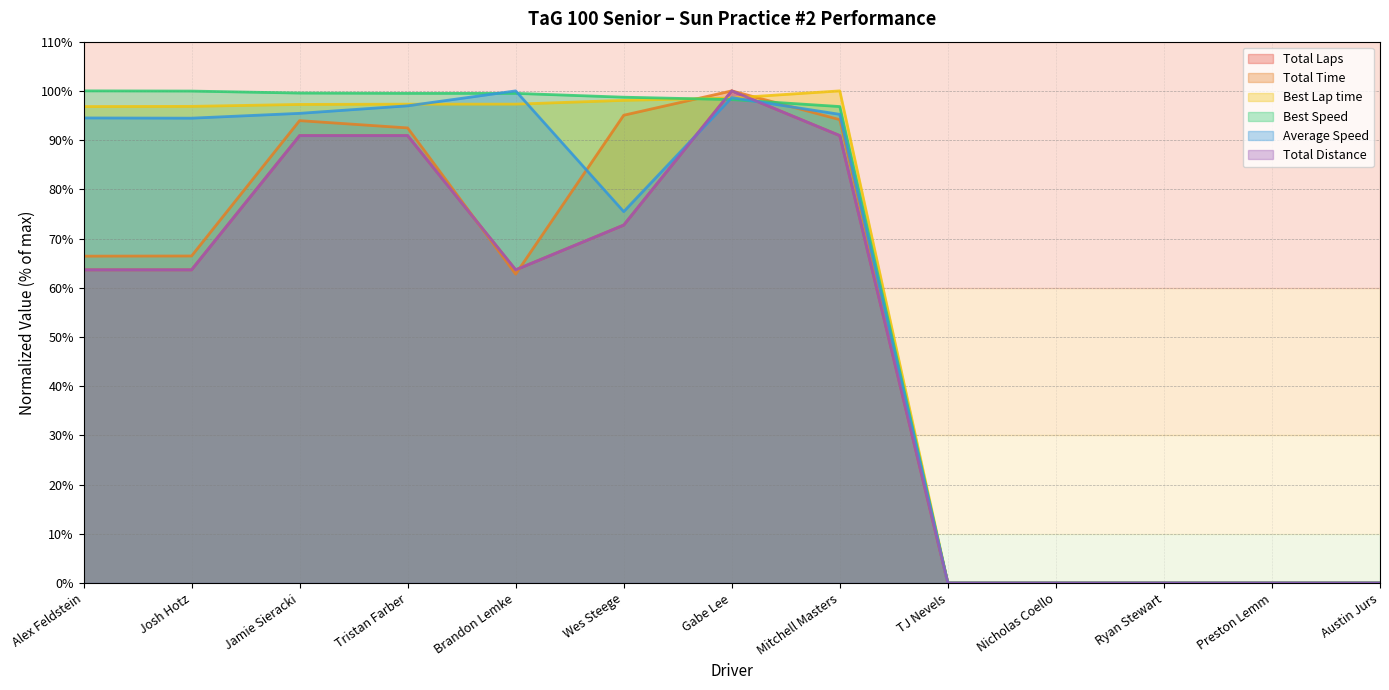

What is the label of the 3rd point from the right?

Ryan Stewart